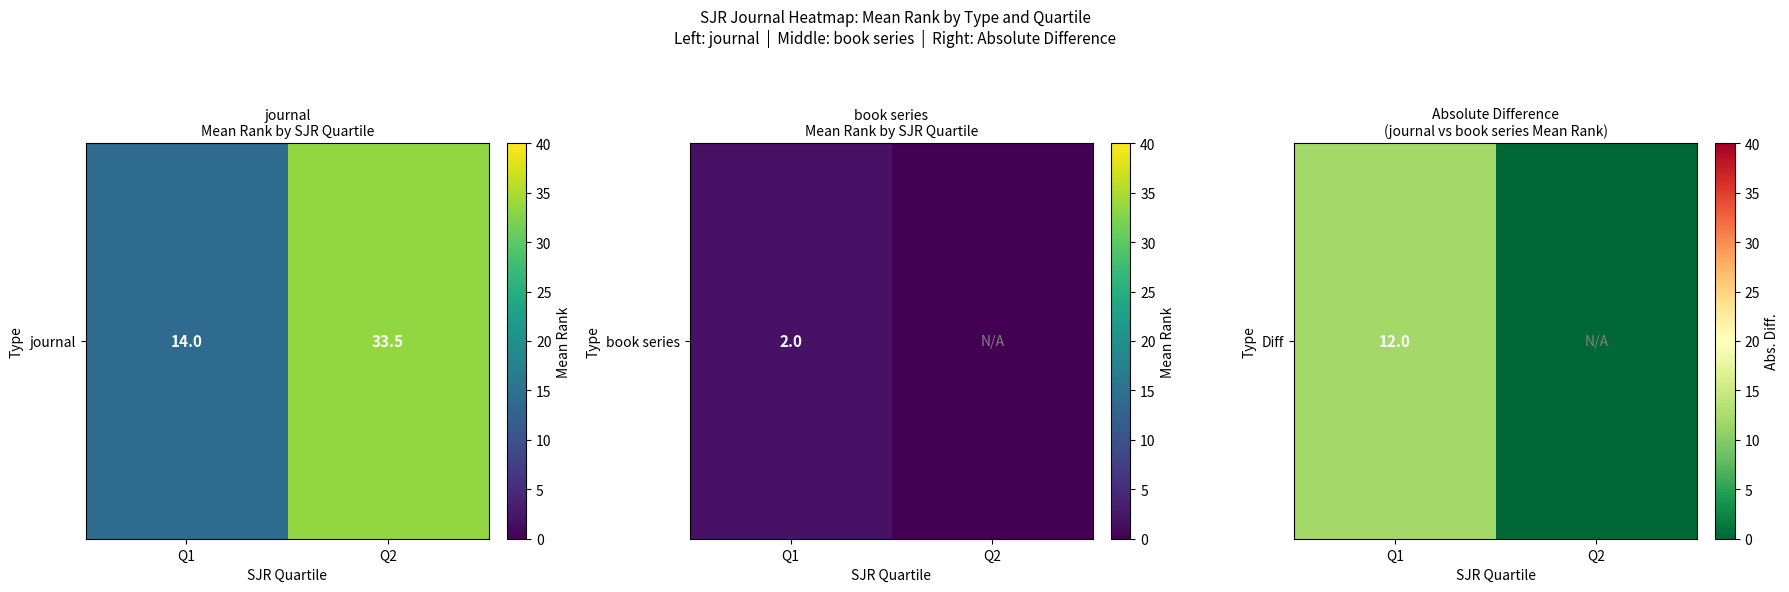

What value does the data have at Q1?

12.0